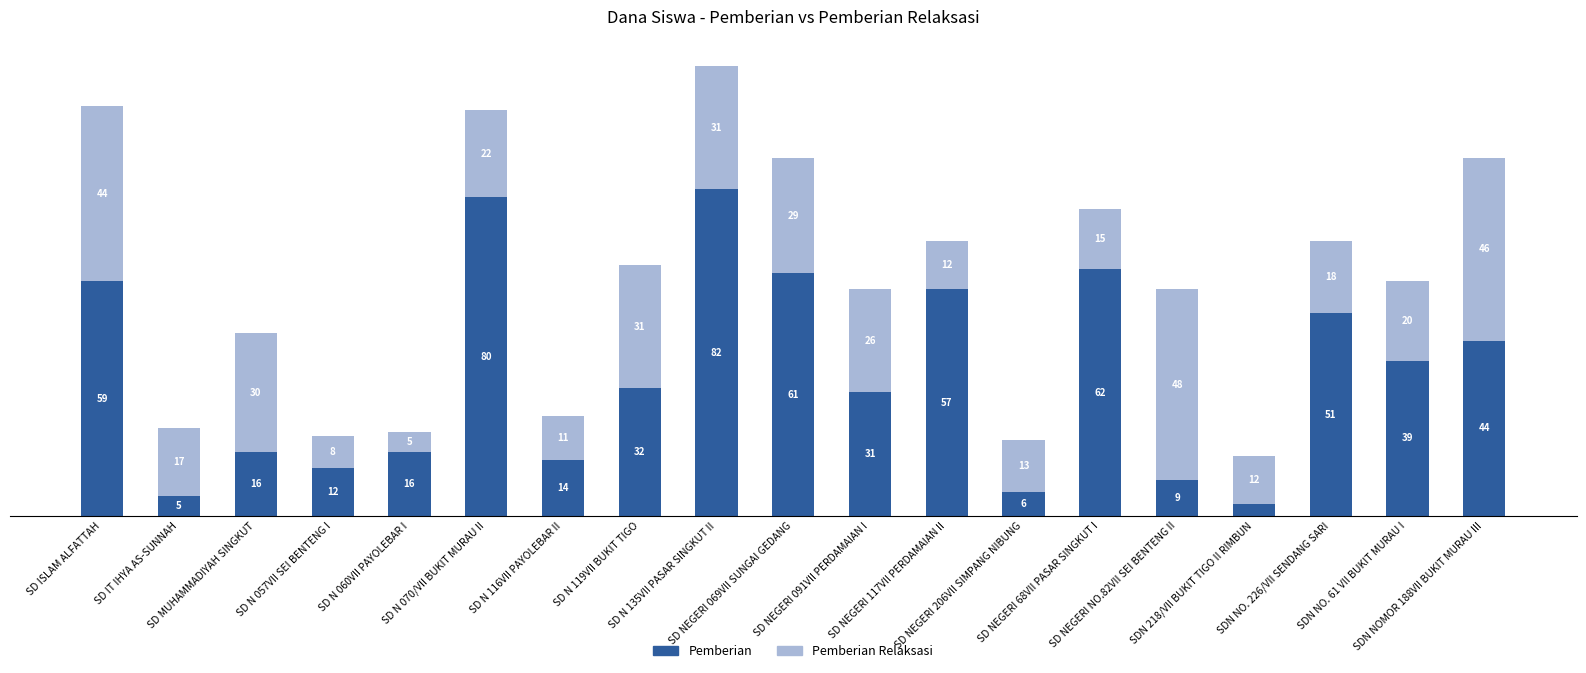

What is the sum of the Pemberian values at SD NEGERI 68VII PASAR SINGKUT I and SDN NO. 61 VII BUKIT MURAU I?

101